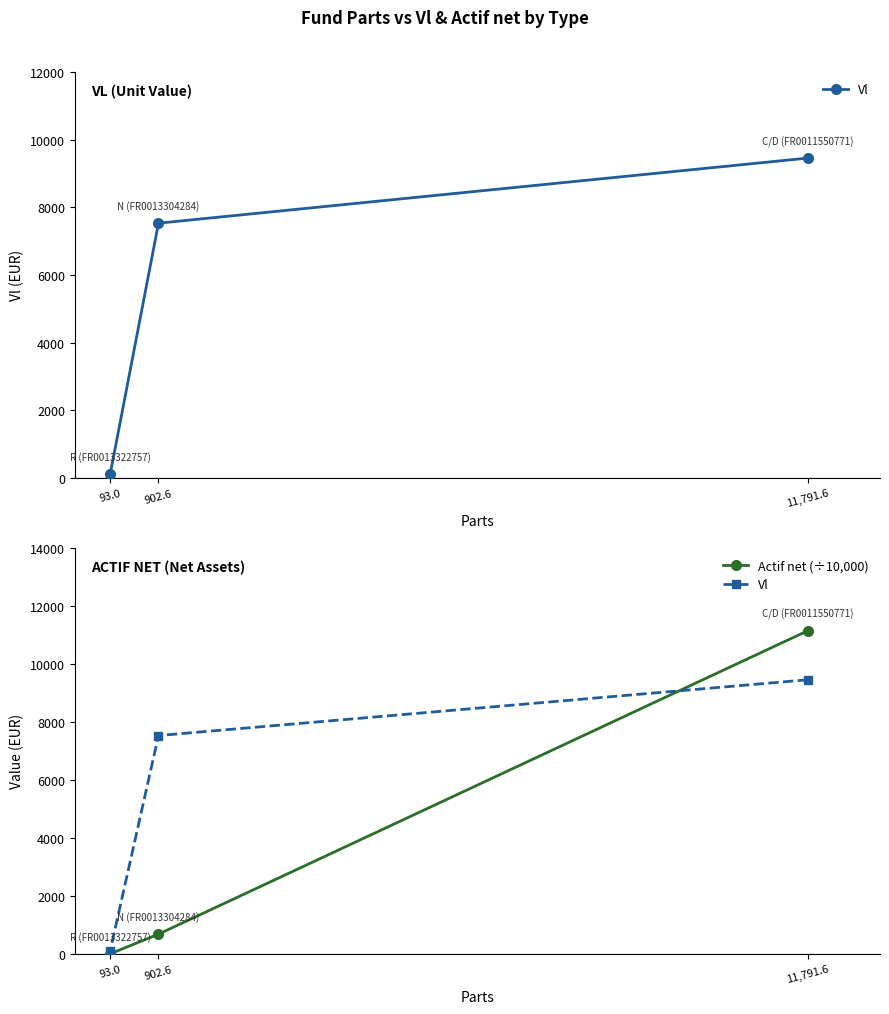

What is the smallest value displayed?

1.1